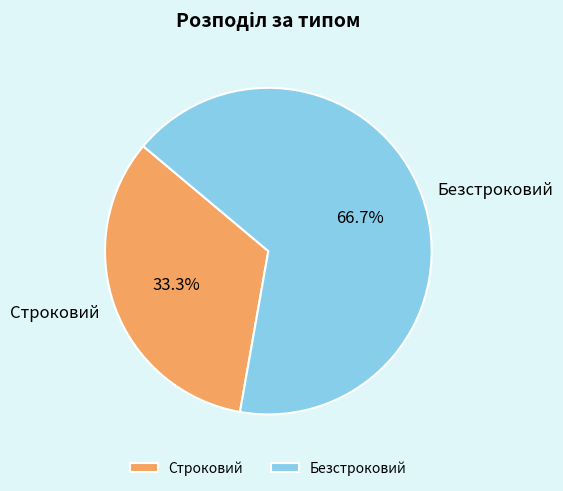

Approximately how many times larger is the value at Строковий compared to Безстроковий?

0.5